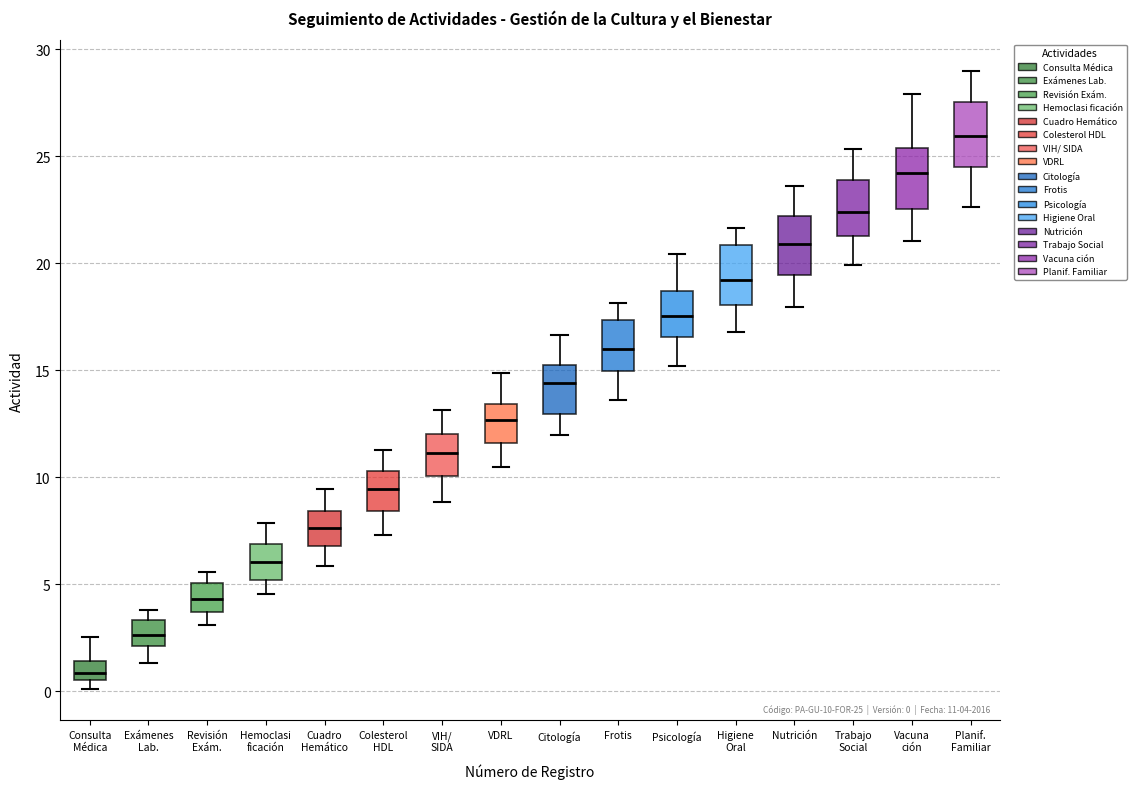

Which box has the lowest median line?

Consulta Médica